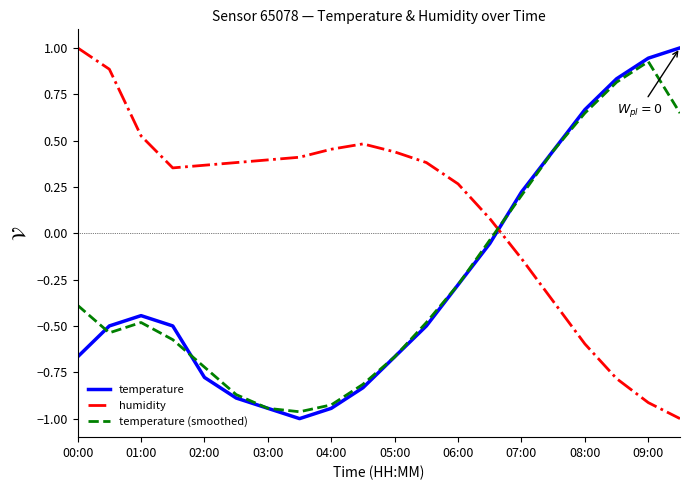

True or false: humidity and temperature intersect in this chart.

True